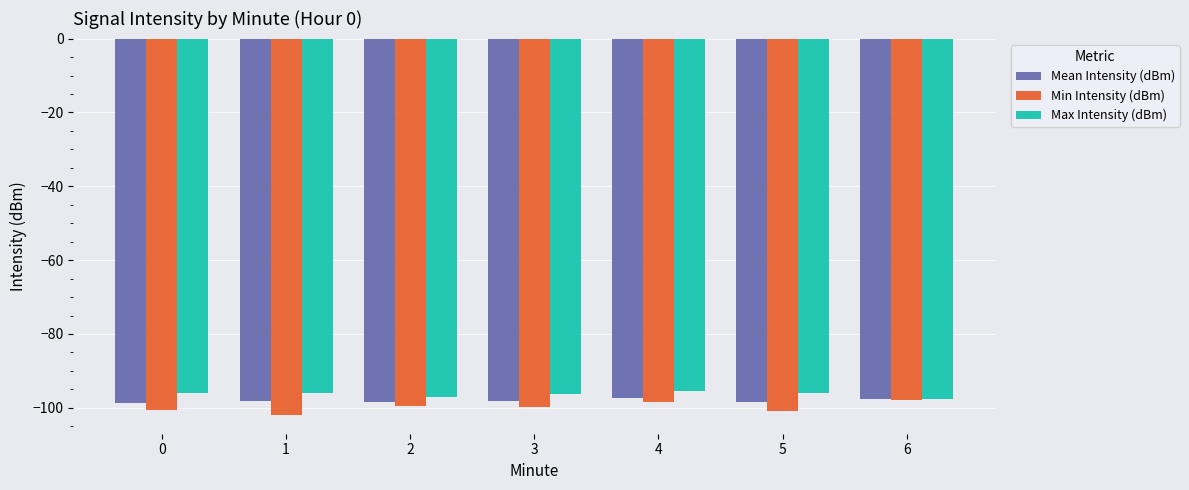

True or false: Min Intensity (dBm) has a value of -137.3 at 0.

False